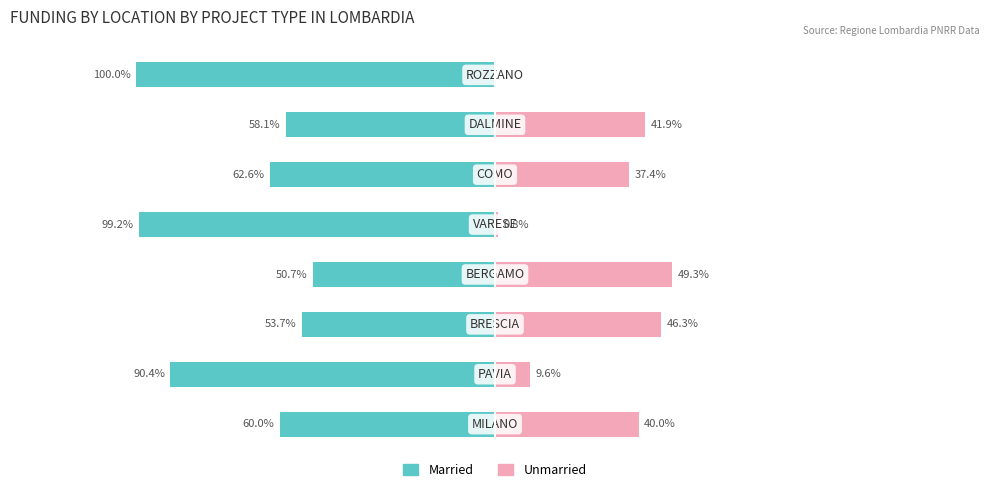

What is the difference between the highest and lowest values at 0?

100.0